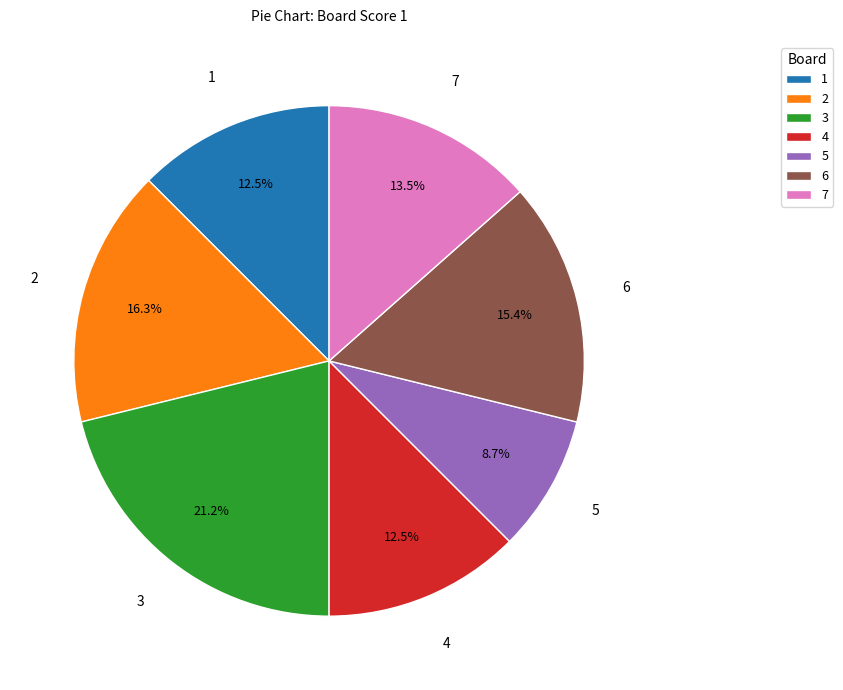

Approximately how many times larger is the value at 5 compared to 6?

0.6